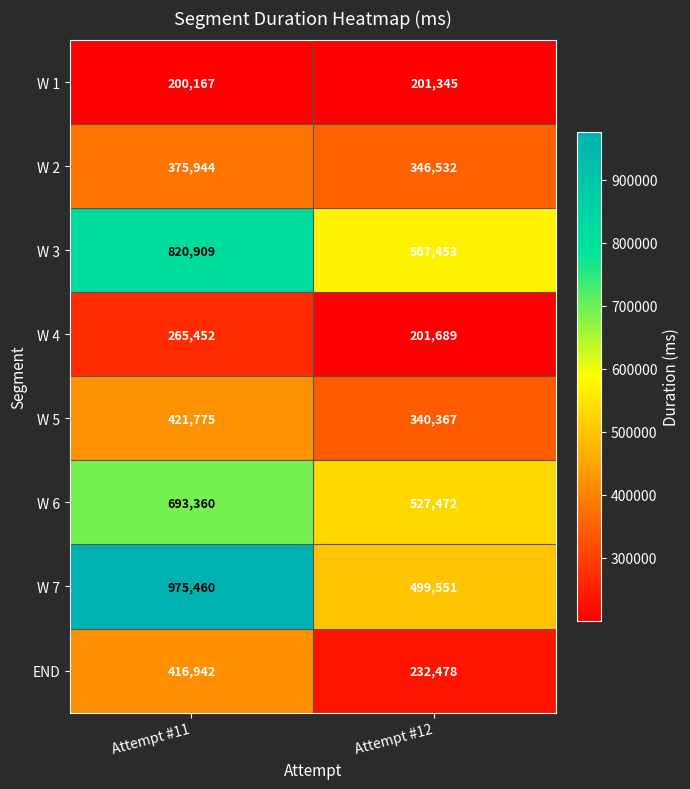

Which series changed the most between Attempt #11 and Attempt #12?

W 7